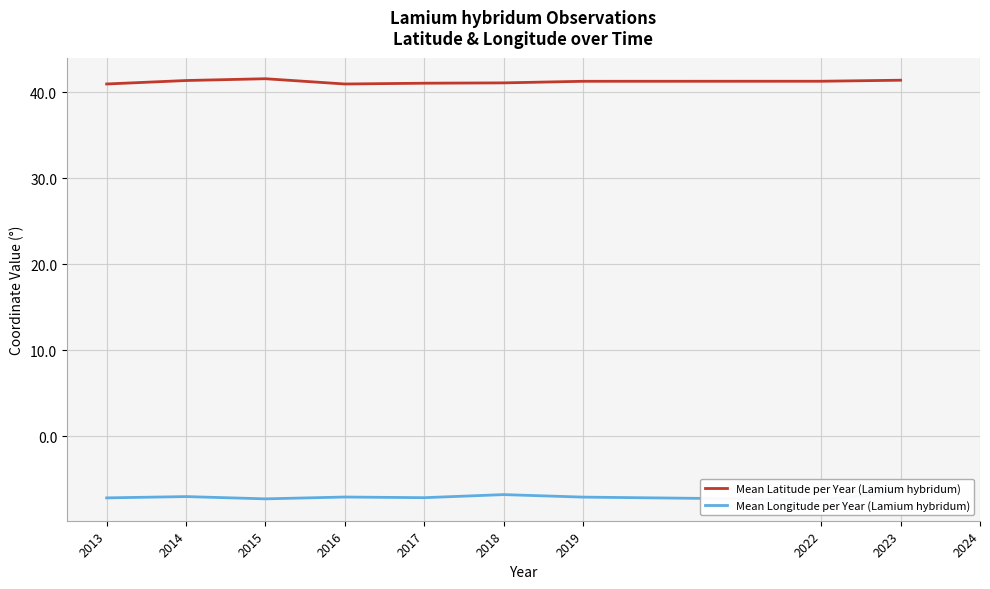

Rank the series at 2016 from lowest to highest value.

Mean Longitude per Year (Lamium hybridum), Mean Latitude per Year (Lamium hybridum)